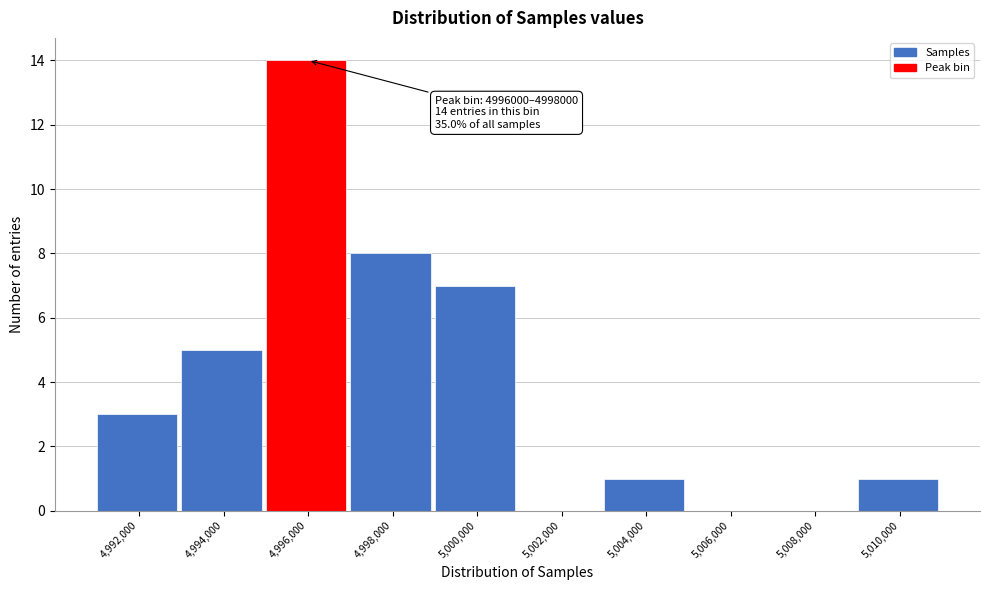

Reading right to left, what are all the values shown in this chart?

5,010,000=1	5,008,000=0	5,006,000=0	5,004,000=1	5,002,000=0	5,000,000=7	4,998,000=8	4,996,000=14	4,994,000=5	4,992,000=3